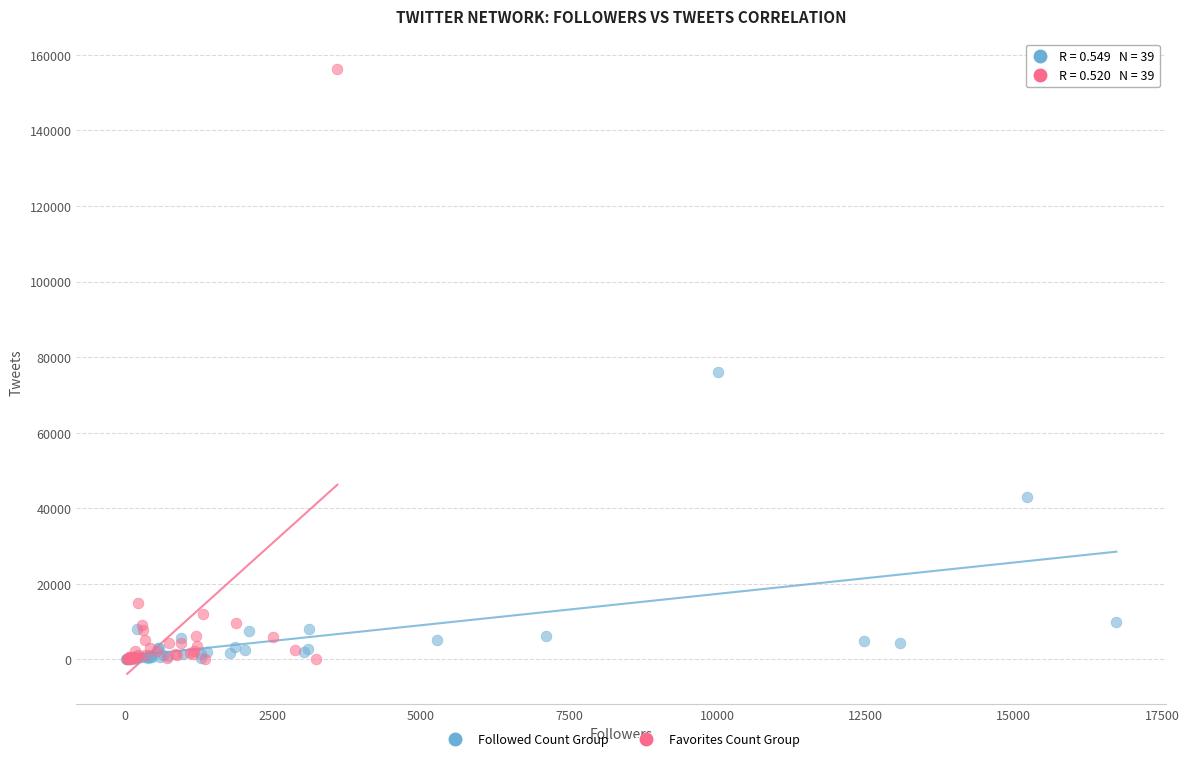

What are all the series names shown in the legend?

Followed Count Group, Favorites Count Group